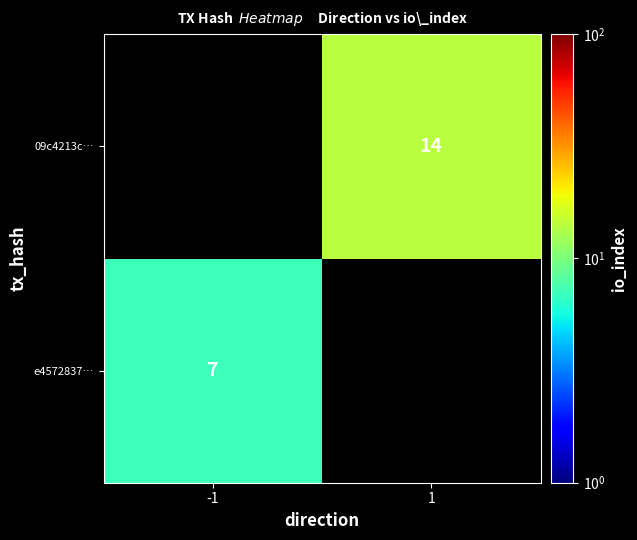

True or false: 09c4213c… has a value of 19 at 1.

False